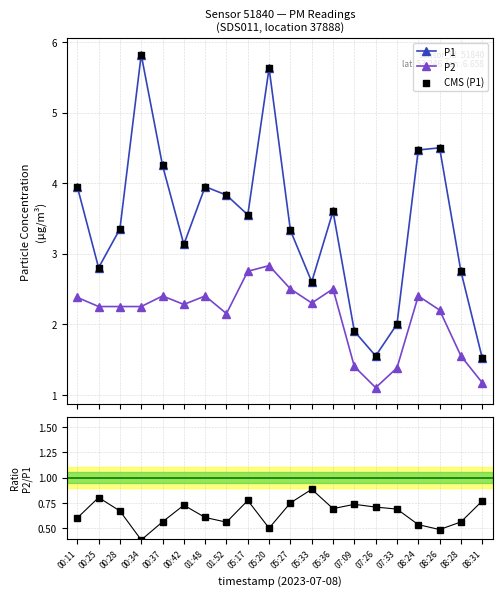

At which category is the sum across all series the highest?

05:20